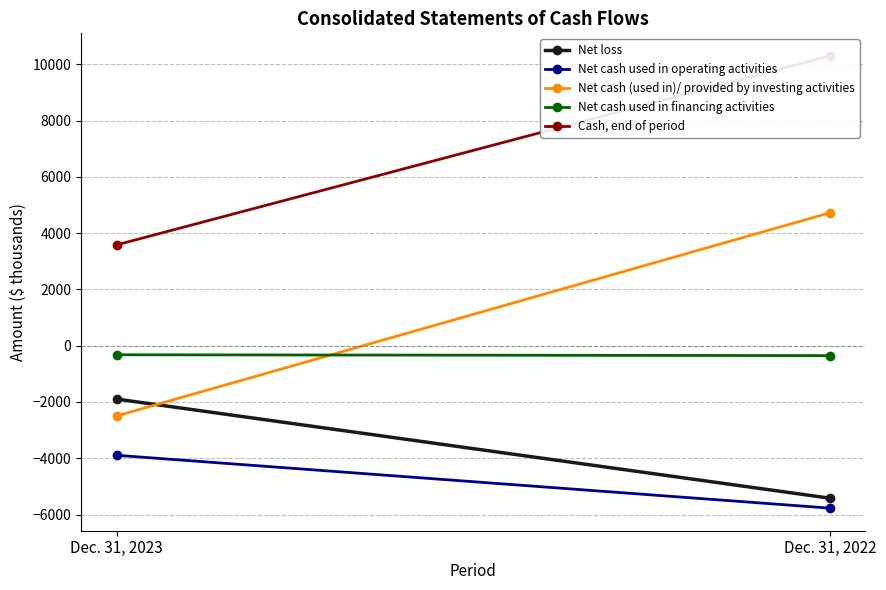

What value does the Net cash used in financing activities series have at Dec. 31, 2022, to the nearest 10?

-350